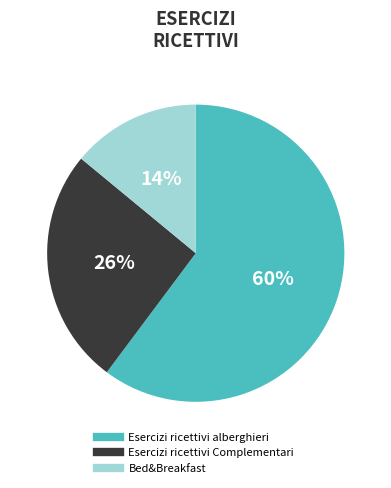

Between Esercizi ricettivi alberghieri and Esercizi ricettivi Complementari, which is larger?

Esercizi ricettivi alberghieri